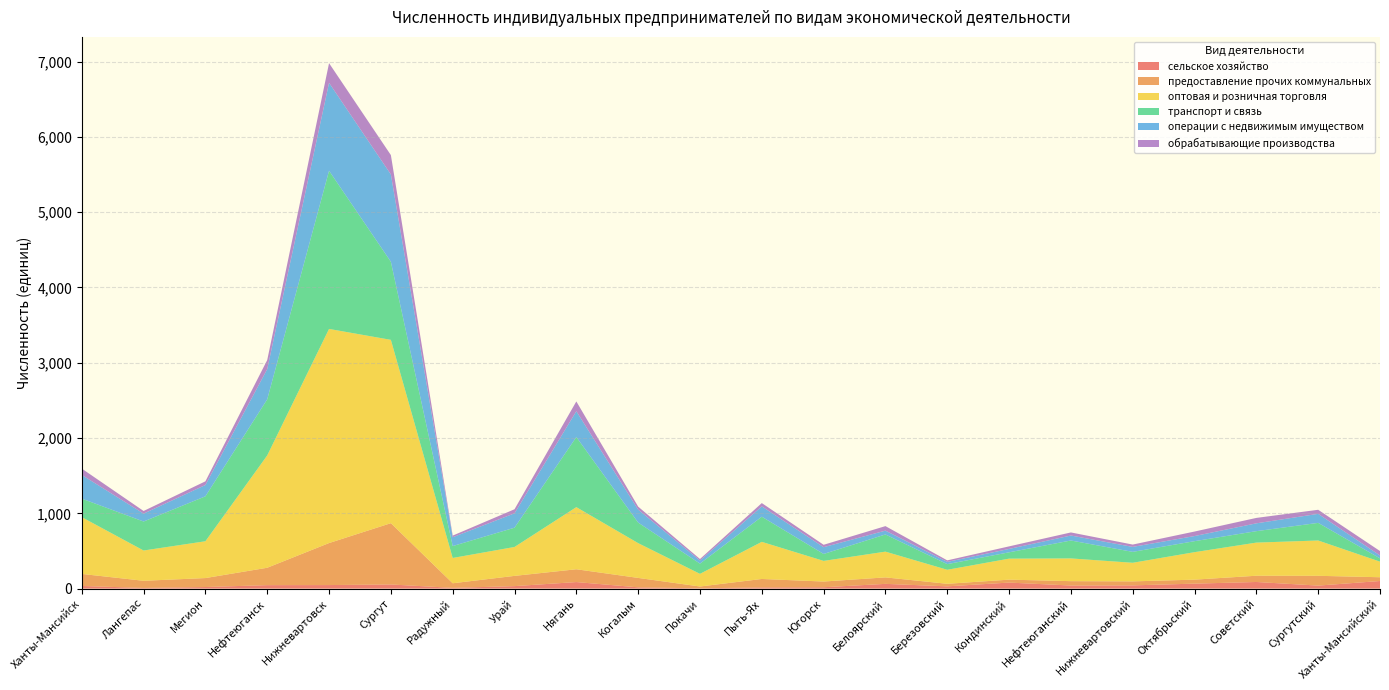

Reading left to right, what are all the values shown in this chart?

сельское хозяйство: Ханты-Мансийск=35	Лангепас=9	Мегион=21	Нефтеюганск=46	Нижневартовск=47	Сургут=55	Радужный=10	Урай=33	Нягань=87	Когалым=17	Покачи=4	Пыть-Ях=16	Югорск=18	Белоярский=63	Березовский=30	Кондинский=80	Нефтеюганский=41	Нижневартовский=43	Октябрьский=66	Советский=88	Сургутский=40	Ханты-Мансийский=101
предоставление прочих коммунальных: Ханты-Мансийск=160	Лангепас=95	Мегион=119	Нефтеюганск=231	Нижневартовск=558	Сургут=814	Радужный=61	Урай=136	Нягань=170	Когалым=125	Покачи=24	Пыть-Ях=112	Югорск=76	Белоярский=86	Березовский=34	Кондинский=39	Нефтеюганский=58	Нижневартовский=53	Октябрьский=53	Советский=83	Сургутский=130	Ханты-Мансийский=50
оптовая и розничная торговля: Ханты-Мансийск=754	Лангепас=402	Мегион=489	Нефтеюганск=1492	Нижневартовск=2844	Сургут=2435	Радужный=336	Урай=384	Нягань=825	Когалым=462	Покачи=168	Пыть-Ях=493	Югорск=274	Белоярский=342	Березовский=186	Кондинский=279	Нефтеюганский=302	Нижневартовский=247	Октябрьский=365	Советский=440	Сургутский=469	Ханты-Мансийский=207
транспорт и связь: Ханты-Мансийск=246	Лангепас=385	Мегион=597	Нефтеюганск=745	Нижневартовск=2101	Сургут=1037	Радужный=158	Урай=256	Нягань=931	Когалым=273	Покачи=136	Пыть-Ях=334	Югорск=92	Белоярский=228	Березовский=75	Кондинский=84	Нефтеюганский=238	Нижневартовский=145	Октябрьский=146	Советский=152	Сургутский=234	Ханты-Мансийский=44
операции с недвижимым имуществом: Ханты-Мансийск=315	Лангепас=105	Мегион=150	Нефтеюганск=402	Нижневартовск=1168	Сургут=1160	Радужный=117	Урай=191	Нягань=343	Когалым=172	Покачи=41	Пыть-Ях=137	Югорск=90	Белоярский=51	Березовский=30	Кондинский=45	Нефтеюганский=66	Нижневартовский=66	Октябрьский=68	Советский=104	Сургутский=120	Ханты-Мансийский=38
обрабатывающие производства: Ханты-Мансийск=84	Лангепас=35	Мегион=49	Нефтеюганск=120	Нижневартовск=261	Сургут=257	Радужный=22	Урай=54	Нягань=130	Когалым=40	Покачи=20	Пыть-Ях=44	Югорск=32	Белоярский=60	Березовский=20	Кондинский=34	Нефтеюганский=41	Нижневартовский=31	Октябрьский=60	Советский=72	Сургутский=54	Ханты-Мансийский=59